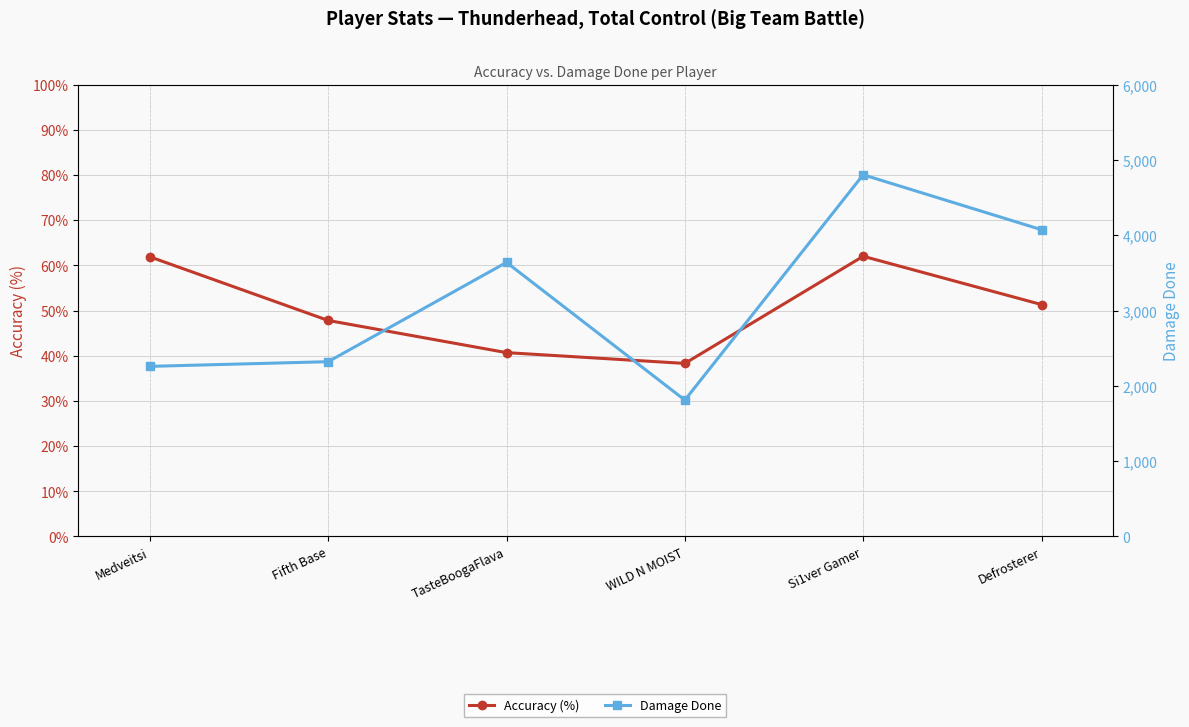

In Accuracy (%), how many points are higher than both neighbors (excluding endpoints)?

1